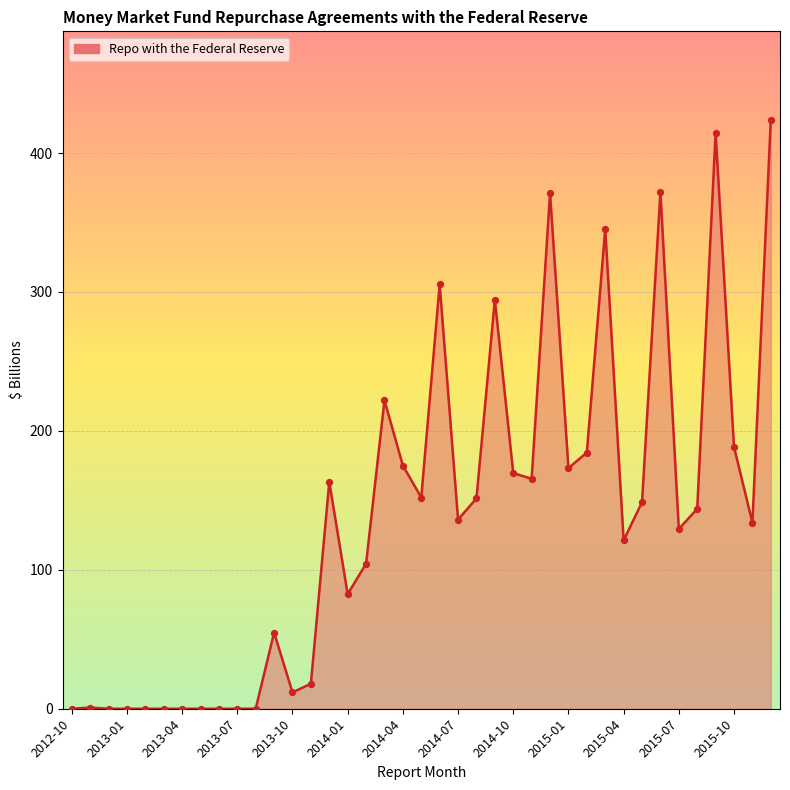

What is the difference between the maximum and minimum values?

424.0